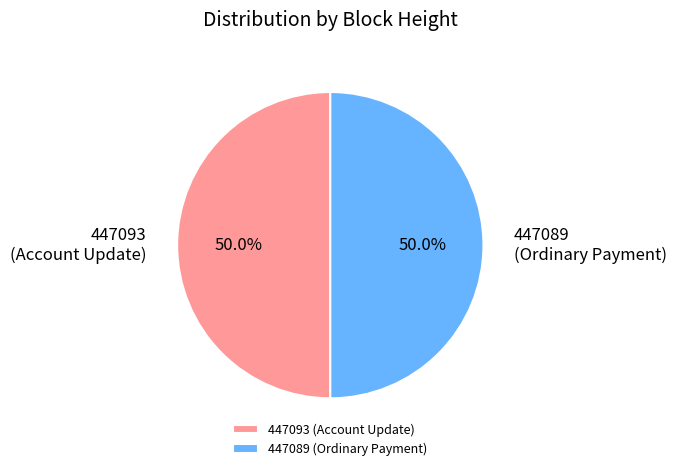

Do 447093 and 447089 together represent more than half of the pie?

Yes